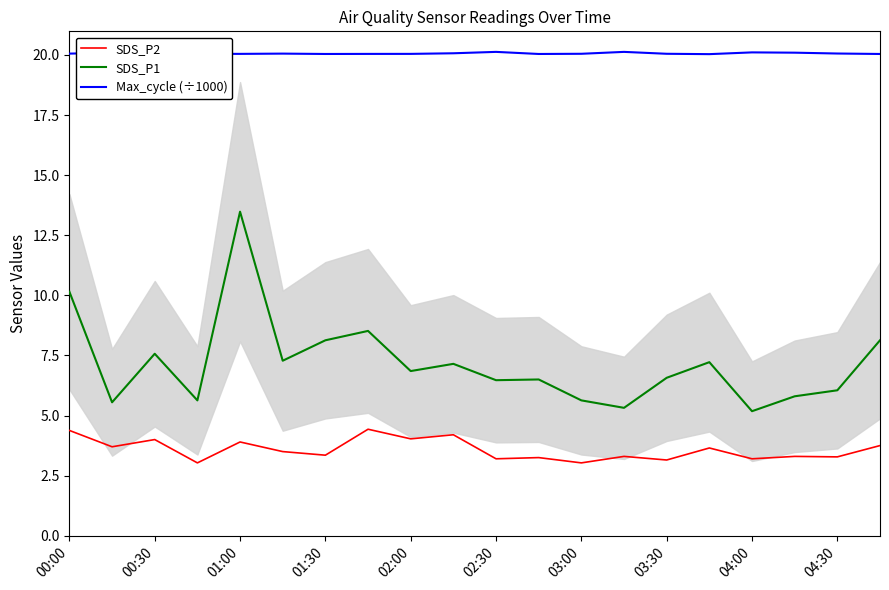

Does the chart have visible grid lines?

No